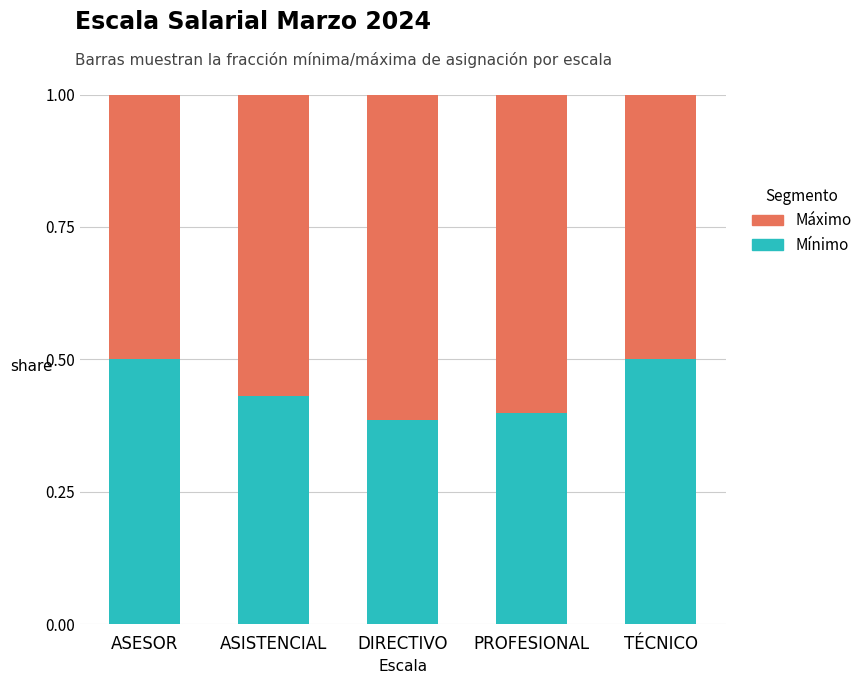

What is the total value across all series at PROFESIONAL?

1.0